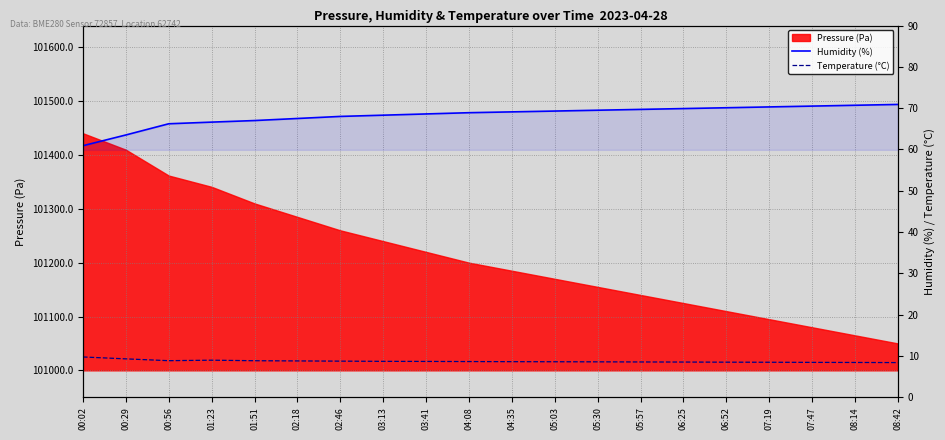

What is the label of the 8th point from the right?

05:30